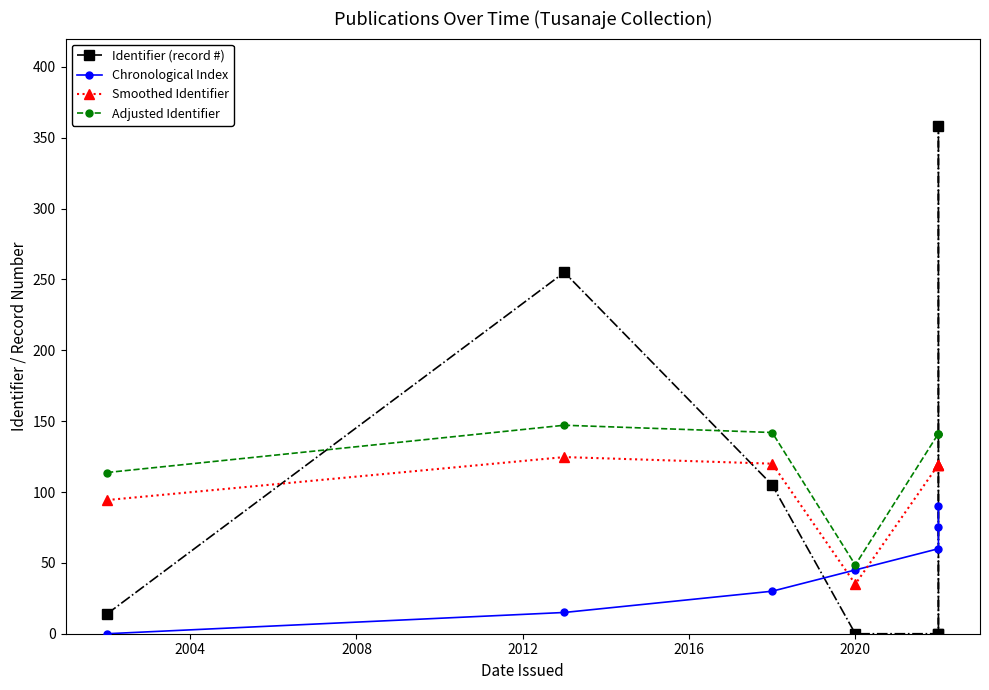

What is the value of the Chronological Index point at the 3rd from the left?

30.0